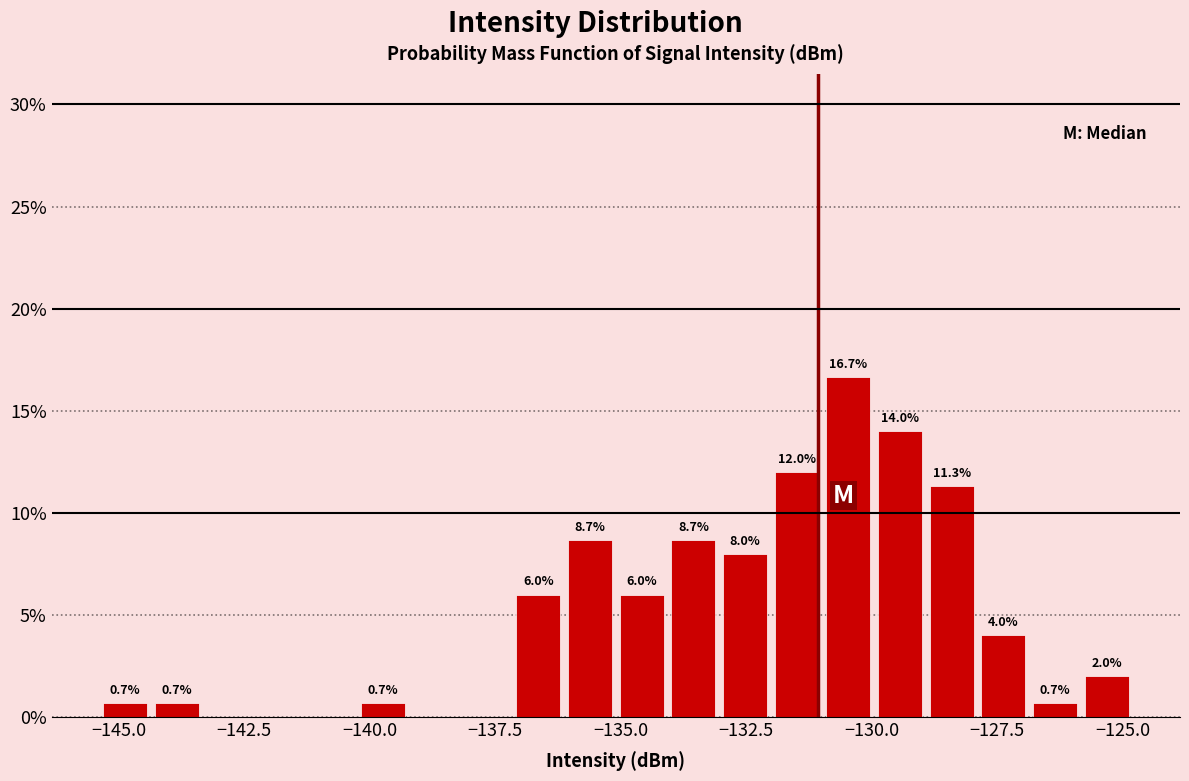

Around what value on the x-axis is the tallest bar? Give the approximate position of its centre, as read against the axis.

-130.5